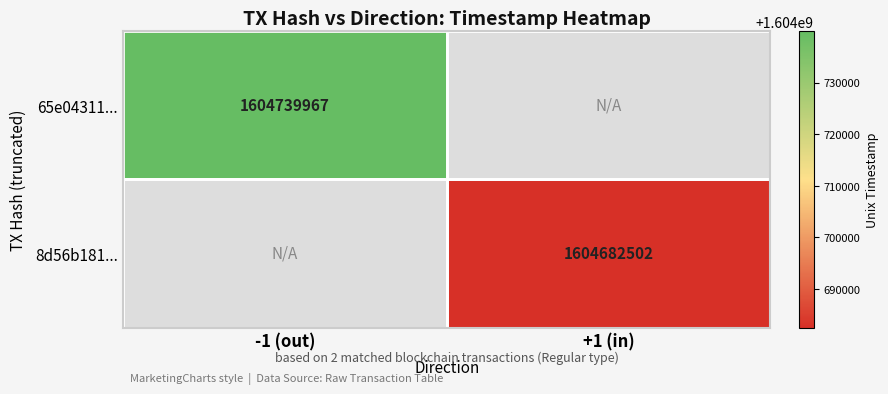

The 8d56b181... series shows 512014267 at +1 (in). True or false?

False